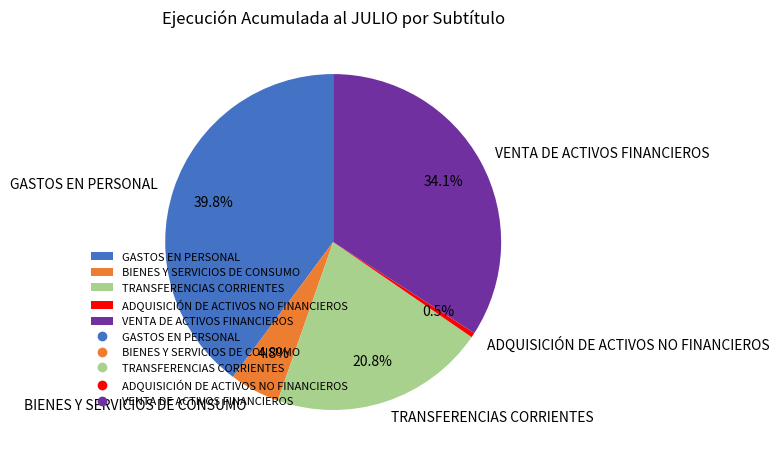

How many slices are in this pie chart?

5